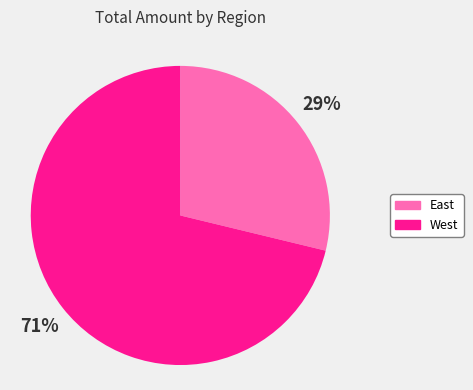

Combined, do West and East account for over 50%?

Yes